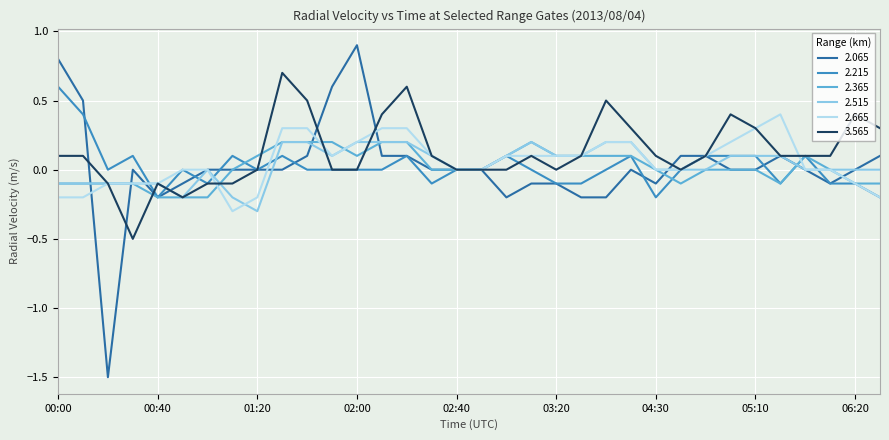

Which series has the widest spread of values?

2.065